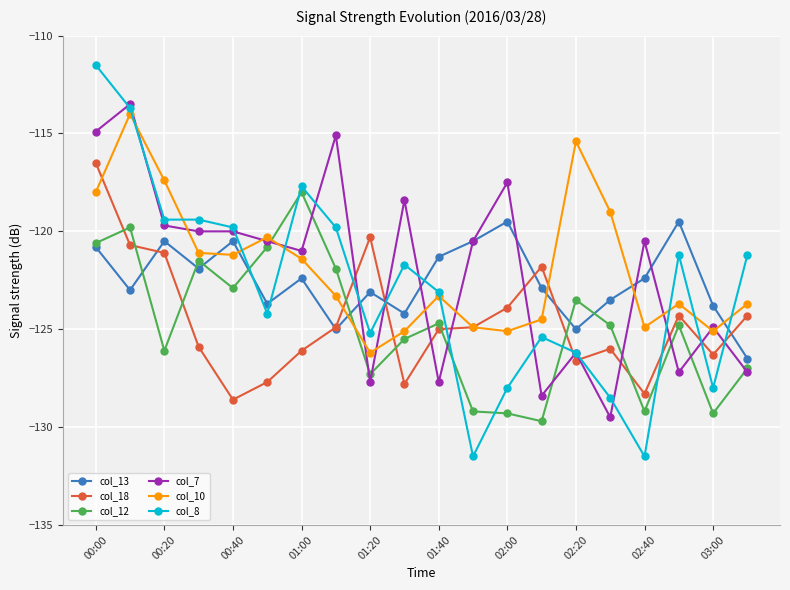

Does the chart have visible grid lines?

Yes